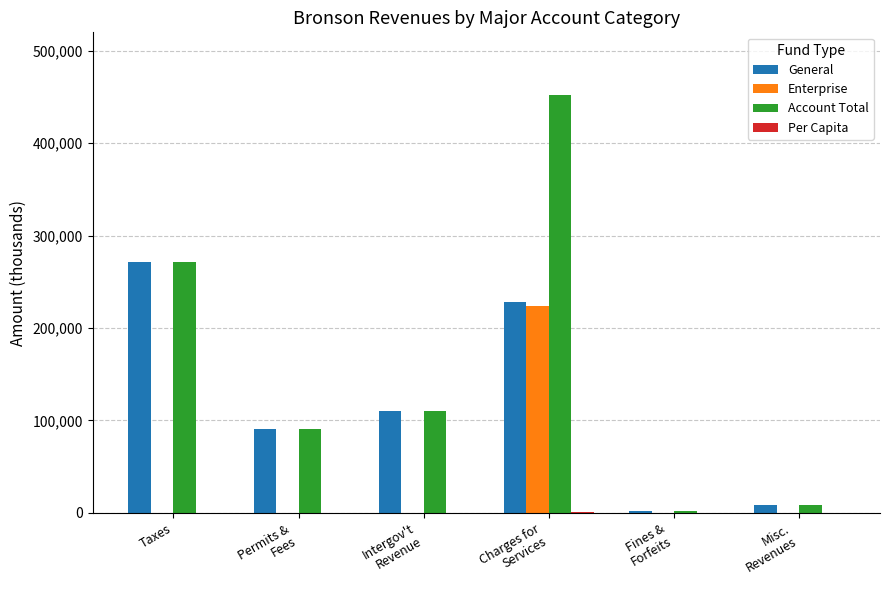

What is the sum of all Enterprise values?

224305.0